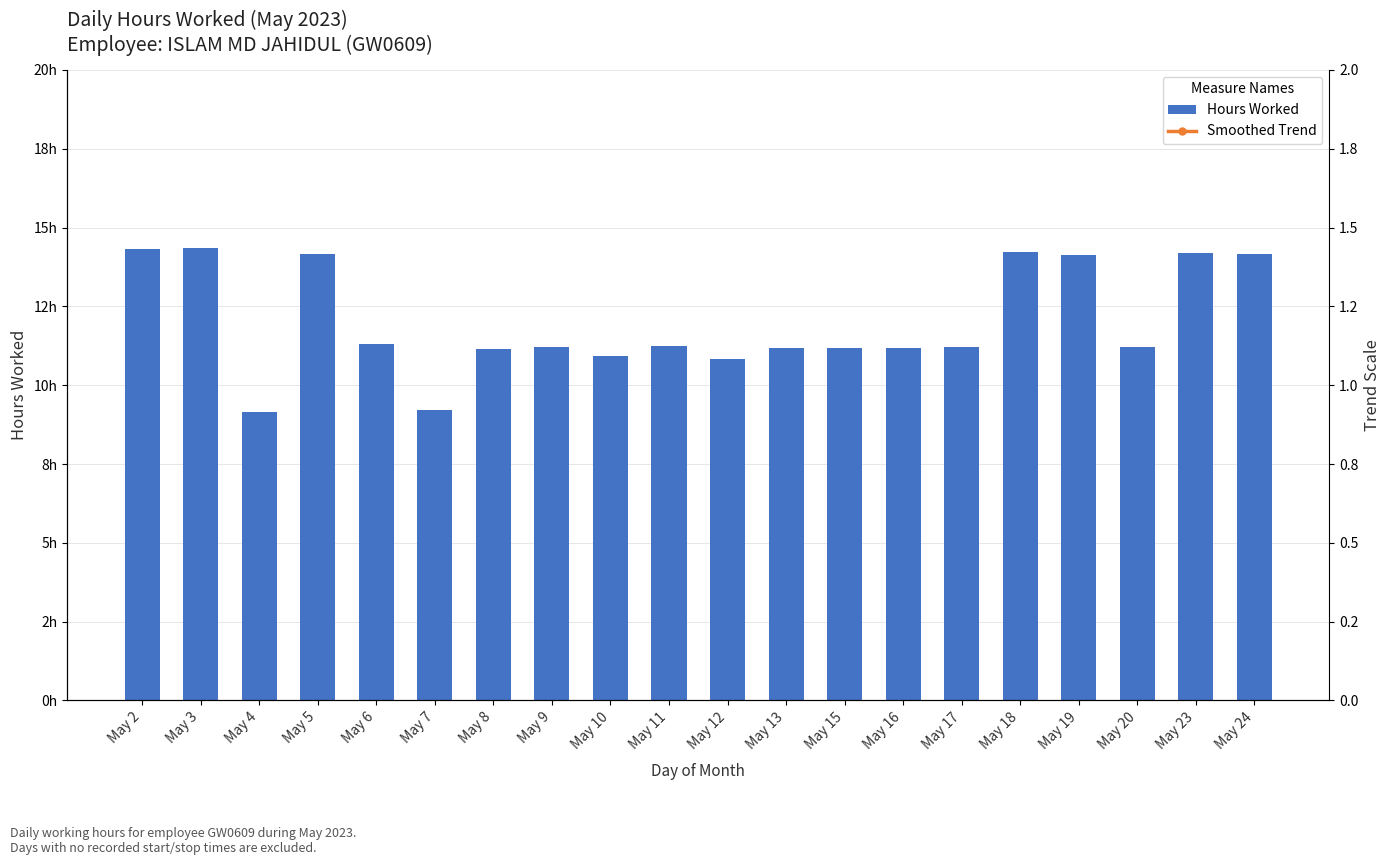

The Hours Worked series shows 2.7 at May 11. True or false?

False